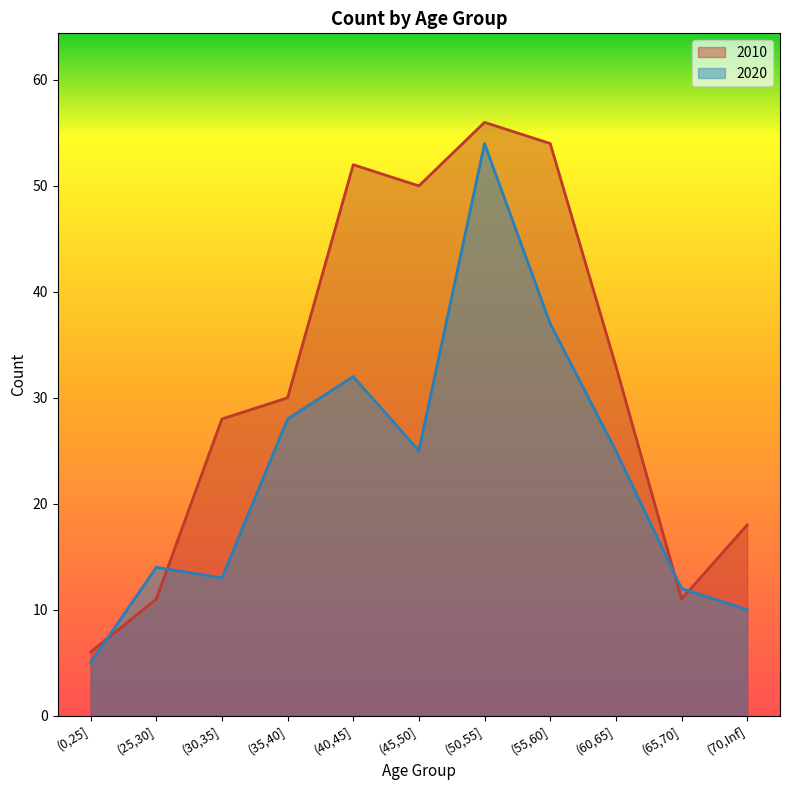

Is the value of 2010 at (0,25] greater than the value of 2020 at (55,60]?

No